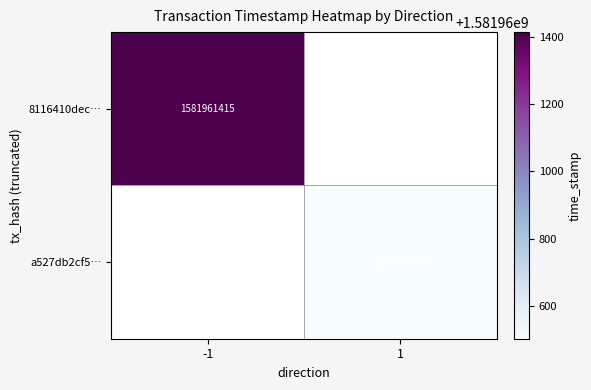

The 8116410dec… series shows 1581961415 at -1. True or false?

True